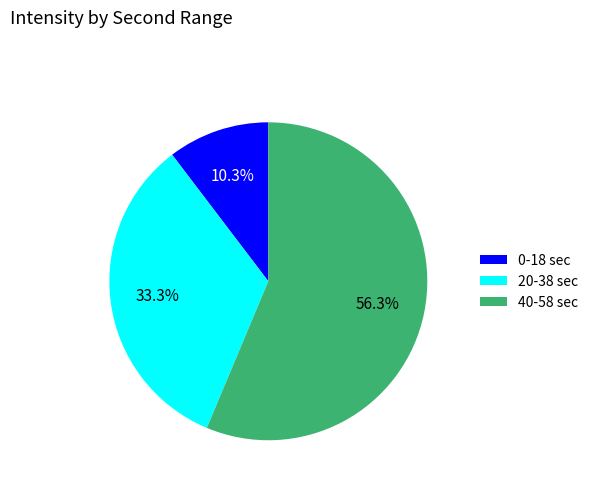

Count the number of slices in the pie.

3